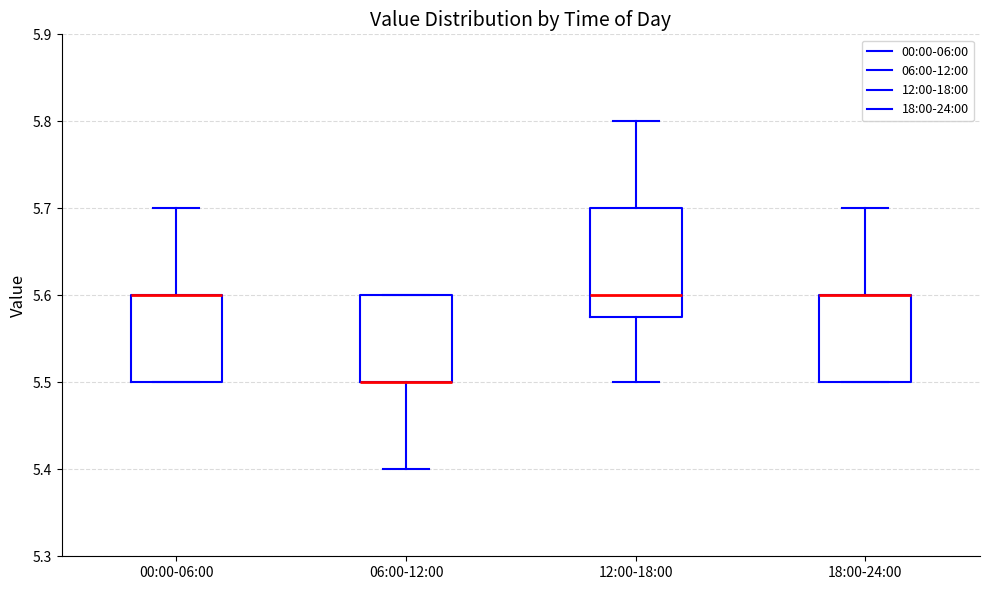

Reading left to right, read every box against the y-axis: the position of its median line, the range the box covers, and the ends of its whiskers. The values are not printed on the chart, so give them approximately, as read against the axis.

00:00-06:00: median 5.60 (drawn on the box's upper edge), box 5.50 to 5.60, whiskers 5.50 to 5.70
06:00-12:00: median 5.50 (drawn on the box's lower edge), box 5.50 to 5.60, whiskers 5.40 to 5.60
12:00-18:00: median 5.60, box 5.58 to 5.70, whiskers 5.50 to 5.80
18:00-24:00: median 5.60 (drawn on the box's upper edge), box 5.50 to 5.60, whiskers 5.50 to 5.70